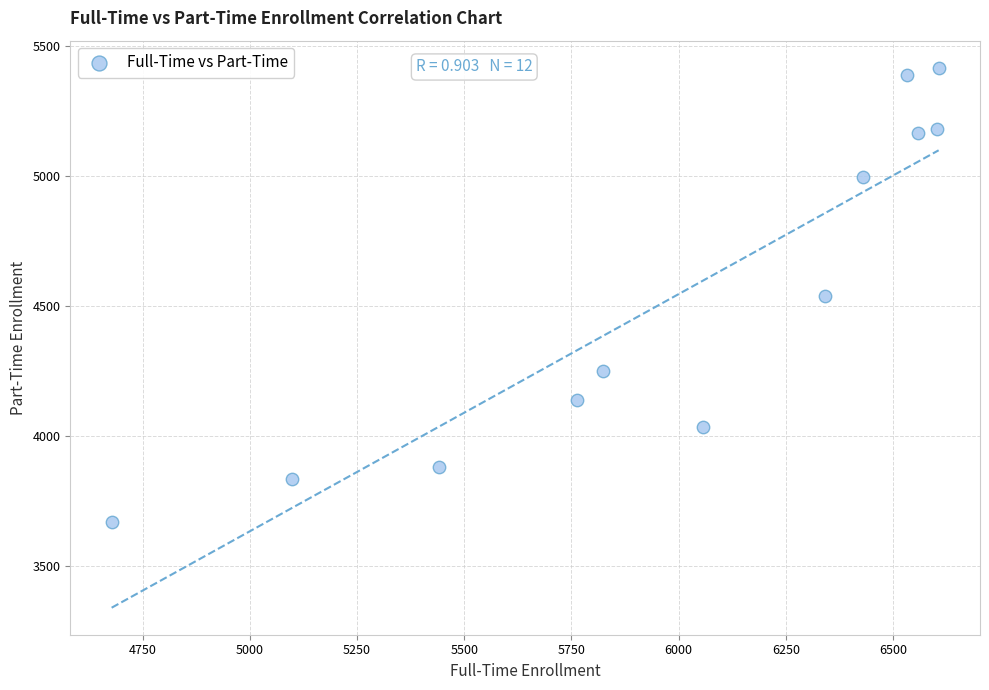

What is the range of X values (max minus min)?

1928